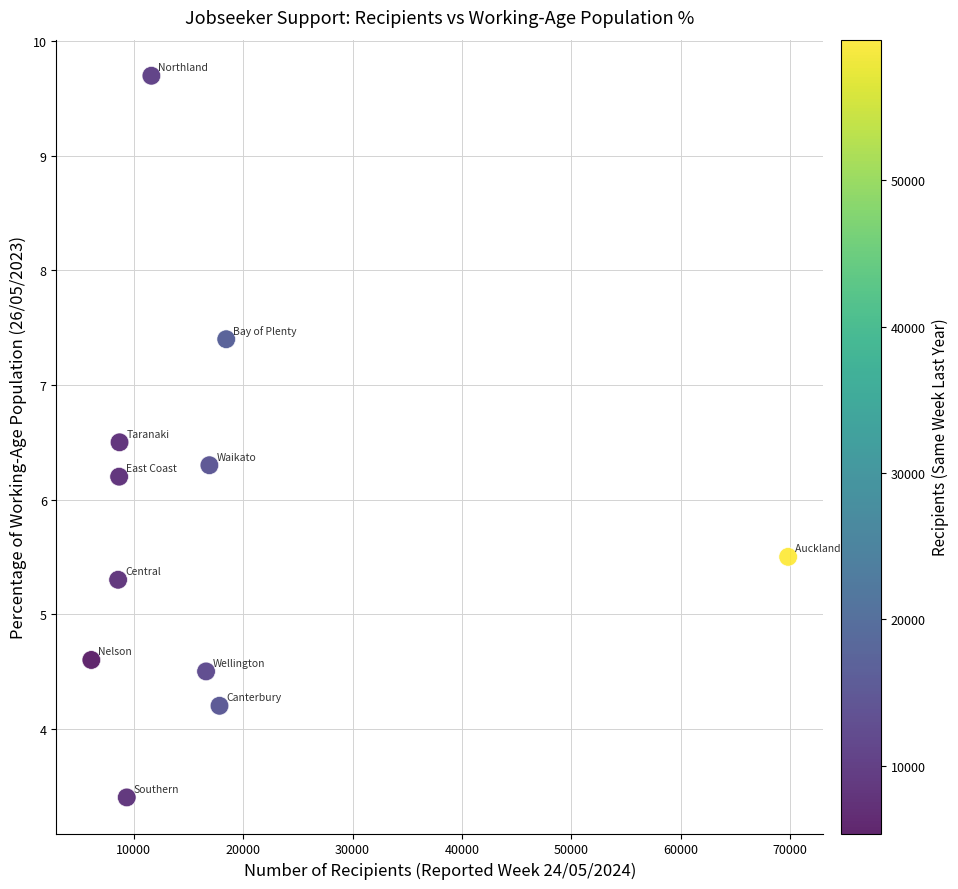

What is the average Y value?

5.8